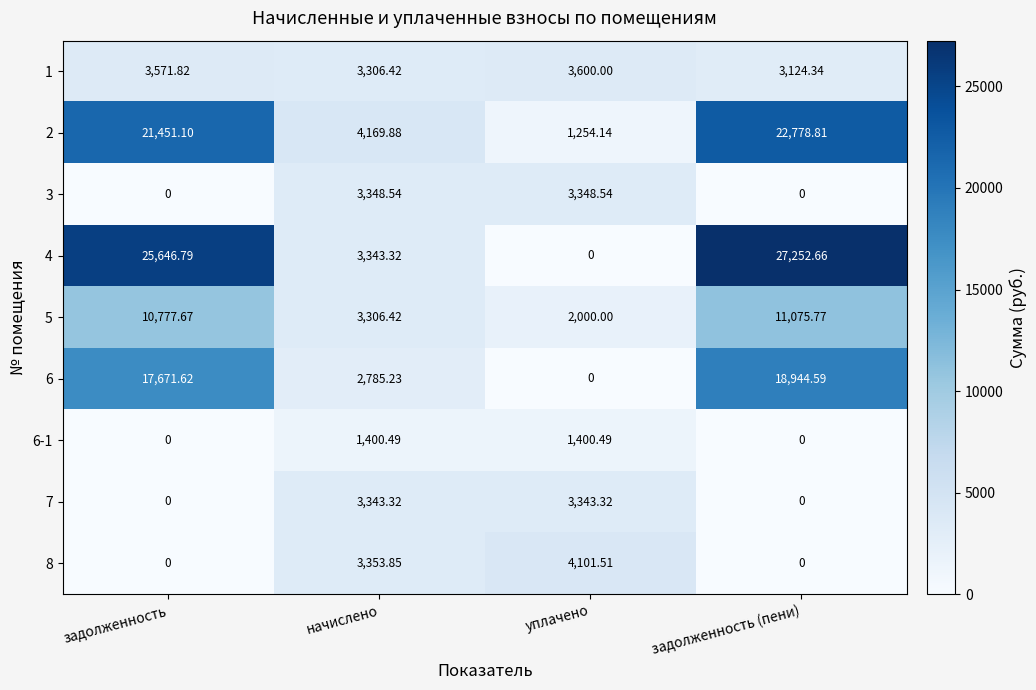

Which category has the lowest value in the 6 series?

уплачено